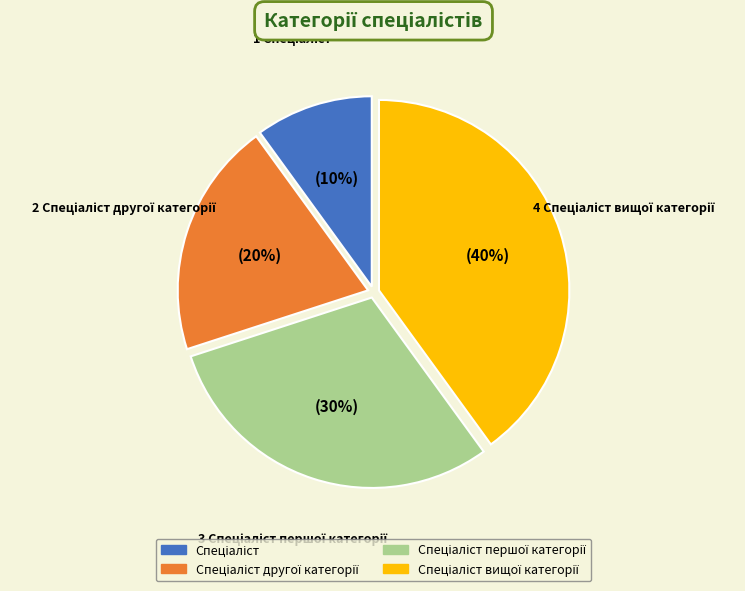

Is there any slice that represents more than half of the pie?

No